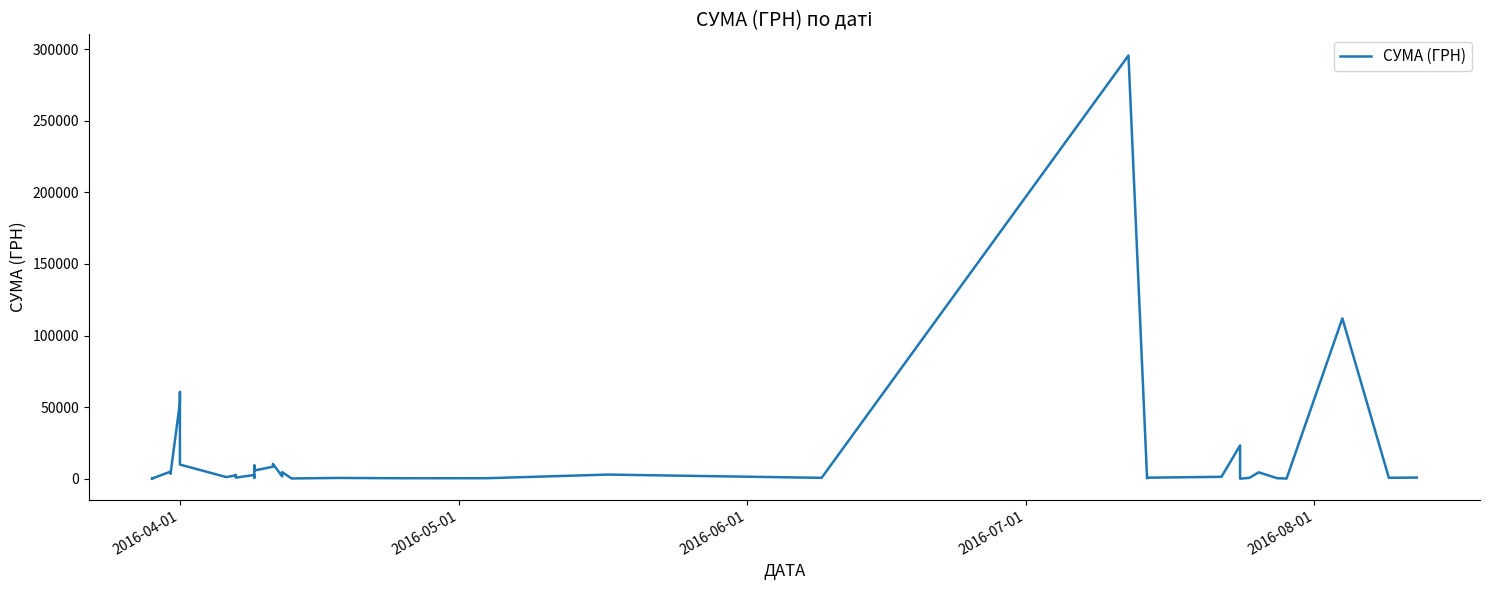

What is the greatest value displayed?

295638.6